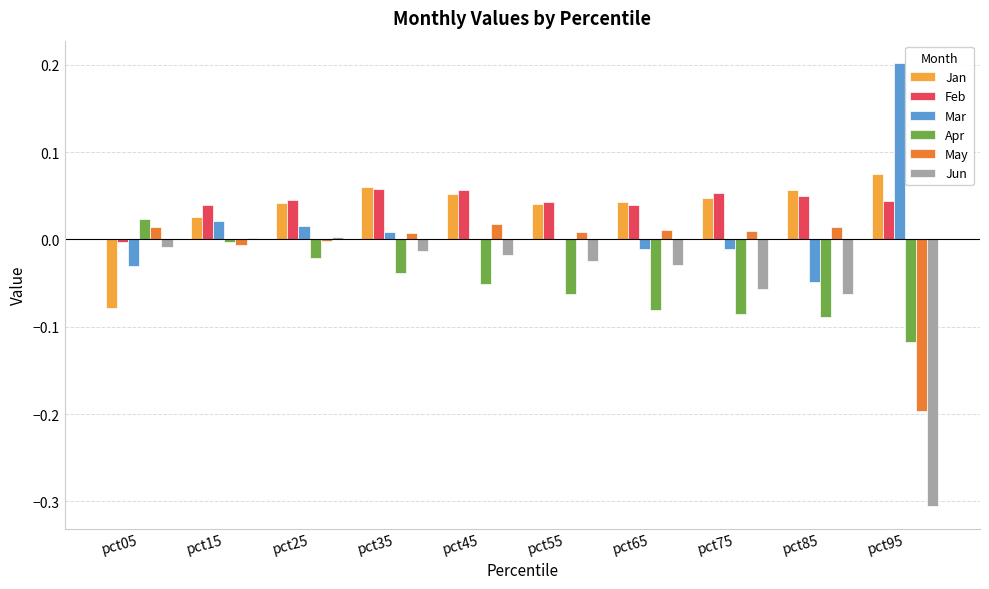

What is the sum of all Feb values?

0.4